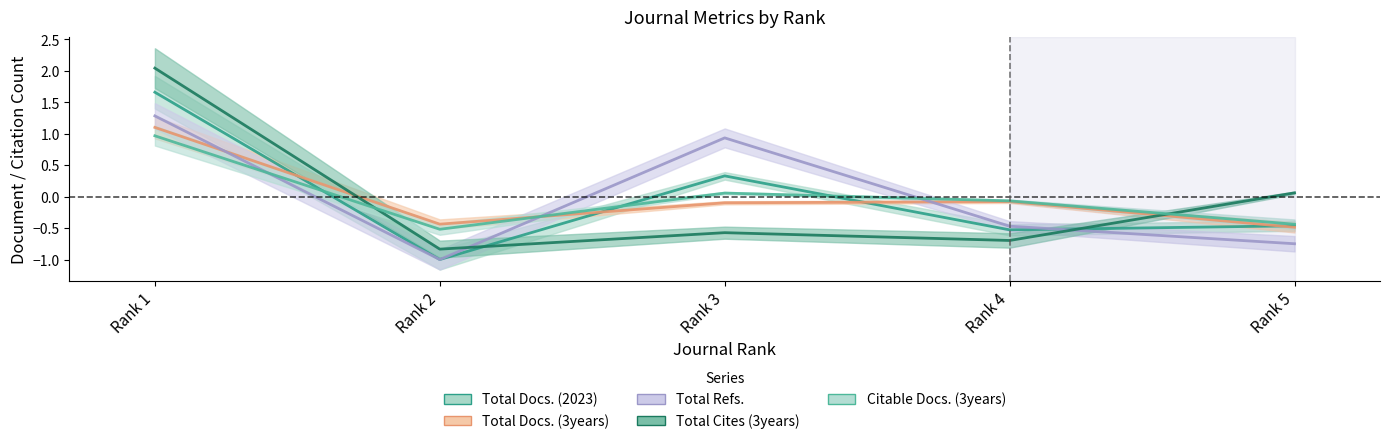

True or false: Citable Docs. (3years) and Total Cites (3years) cross at least once.

True